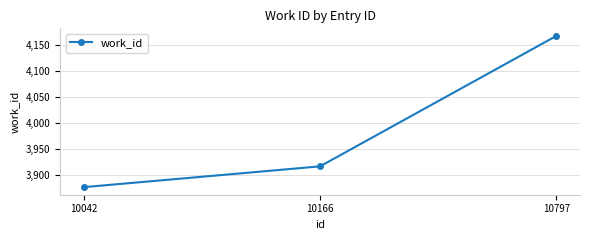

Reading left to right, what are all the values shown in this chart?

10042=3876	10166=3916	10797=4167